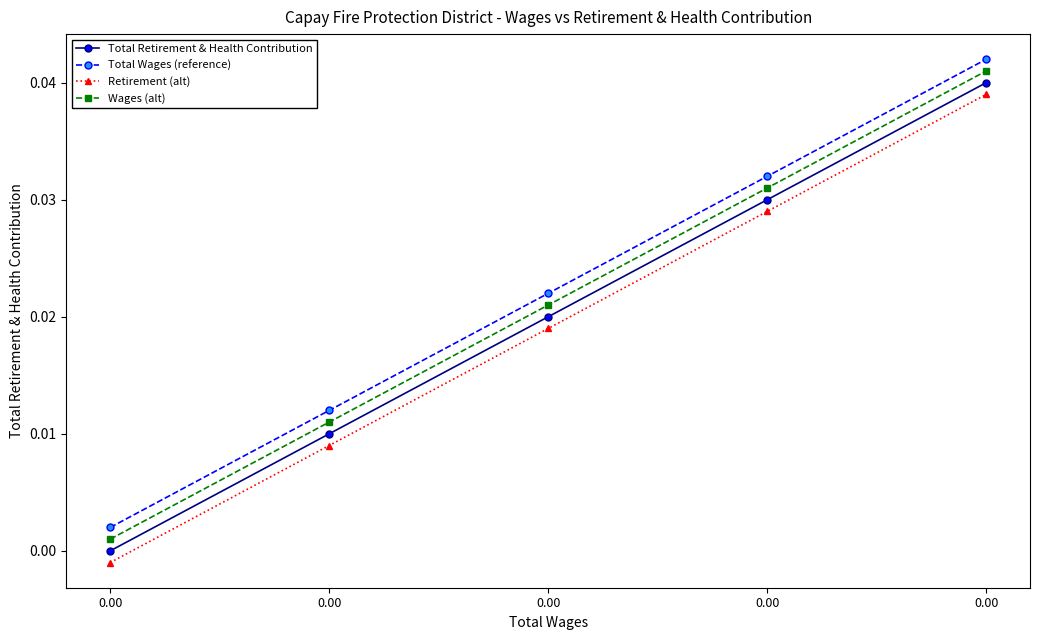

List the labels in order of Wages (alt) value, smallest first.

0.00, 0.00, 0.00, 0.00, 0.00